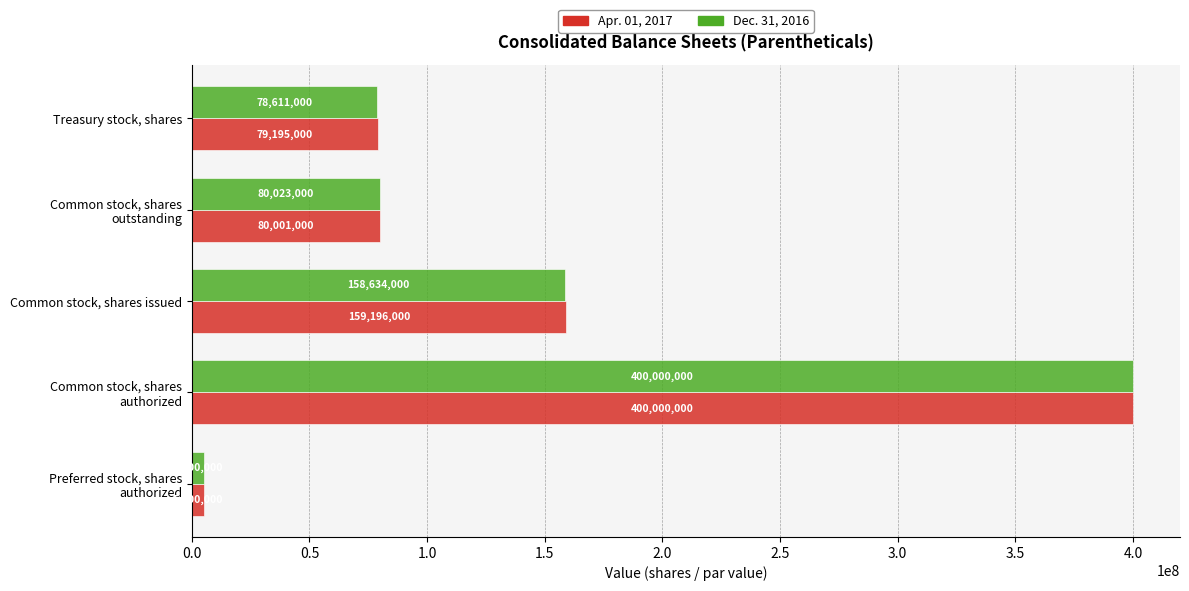

Which series has the largest total across all categories?

Apr. 01, 2017